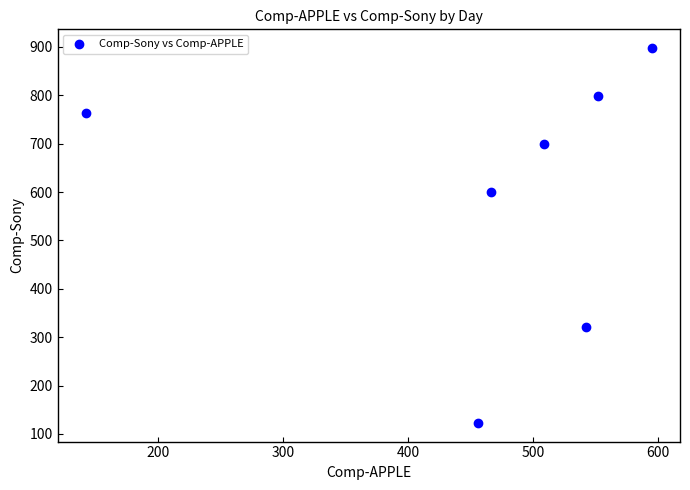

What Y value in the scatter plot is closest to 510?

600.7